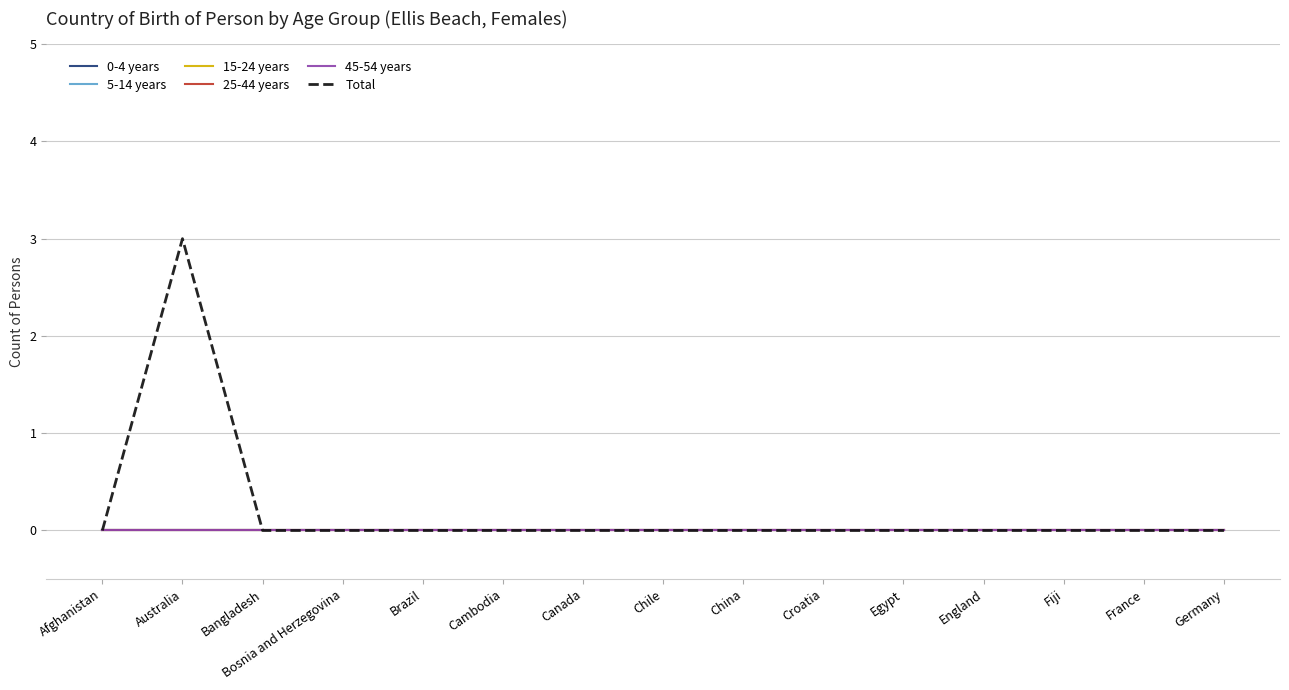

Which has a higher value, Germany or Chile?

Germany